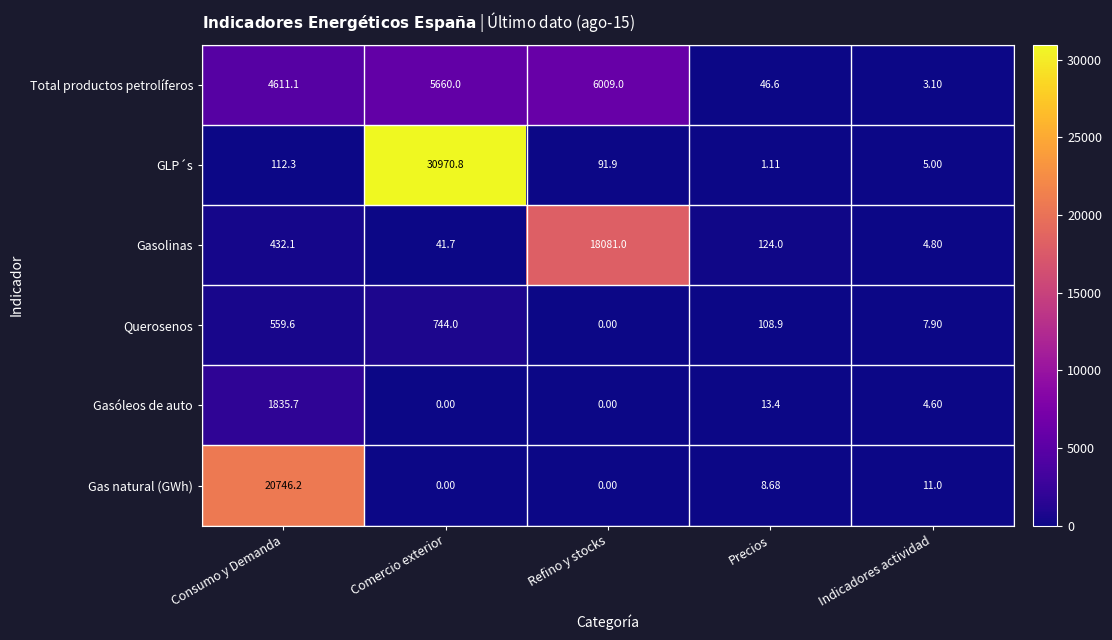

Which series changed the most between Comercio exterior and Indicadores actividad?

GLP´s